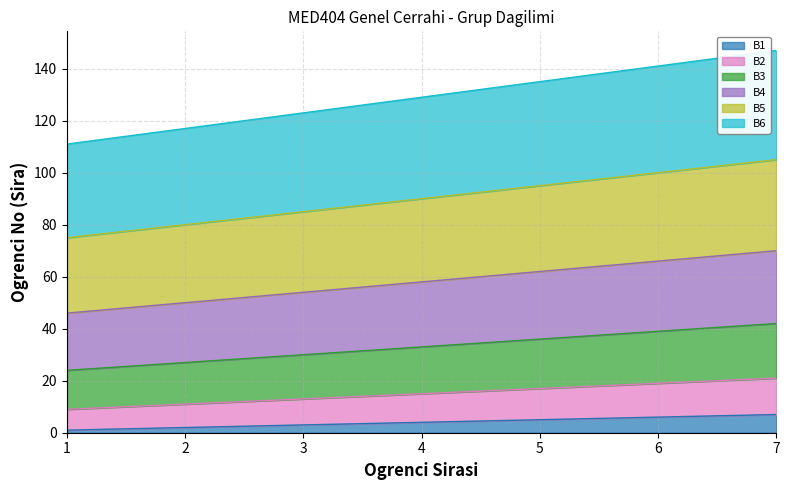

True or false: B4 and B6 intersect in this chart.

False